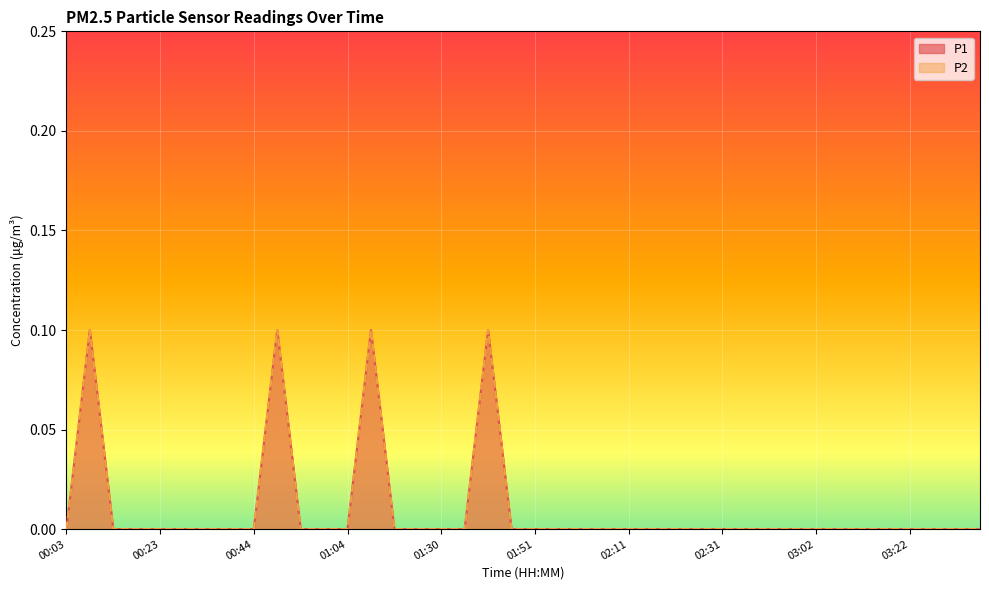

How many P1 values are between 0 and 1?

40